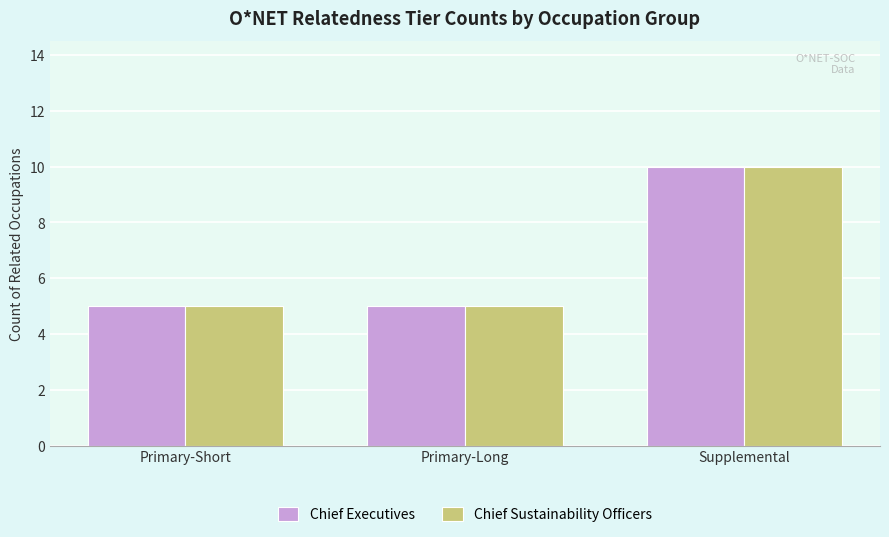

Reading left to right, extract all data points from this chart.

Chief Executives: Primary-Short=5	Primary-Long=5	Supplemental=10
Chief Sustainability Officers: Primary-Short=5	Primary-Long=5	Supplemental=10